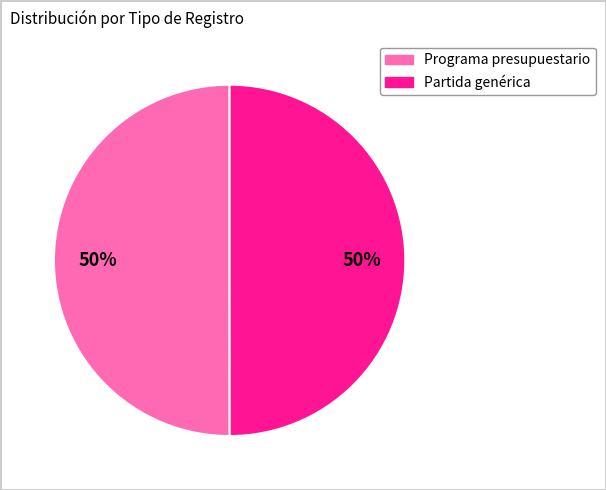

To the nearest percent, what portion does Programa presupuestario represent?

50%